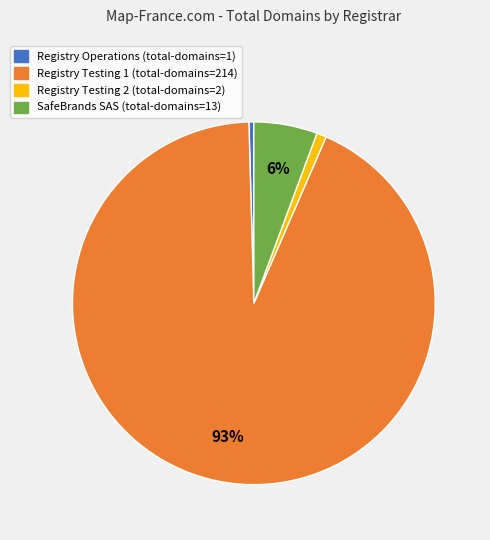

To the nearest percent, what is the combined percentage of Registry Testing 1 and Registry Operations?

93%